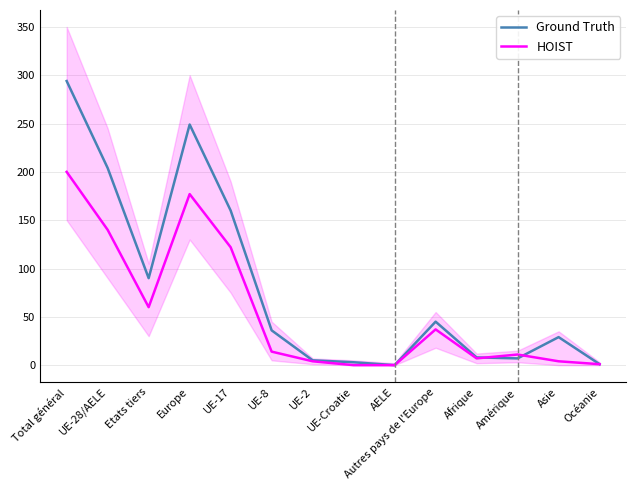

Between which two adjacent categories do Ground Truth and HOIST first intersect?

Afrique and Amérique